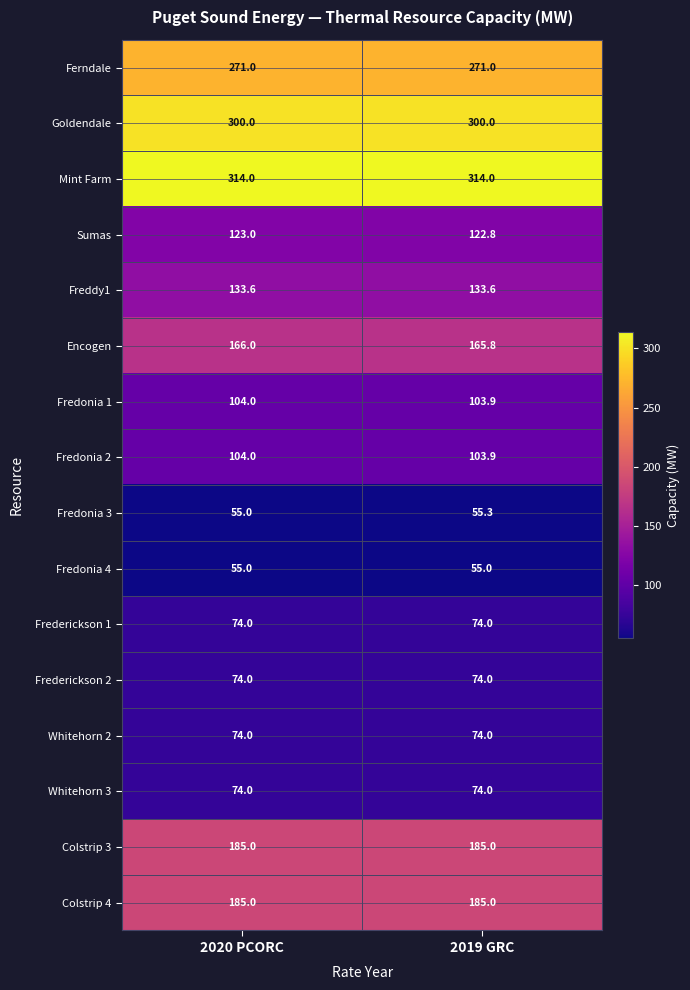

At which category is the sum across all series the highest?

2020 PCORC